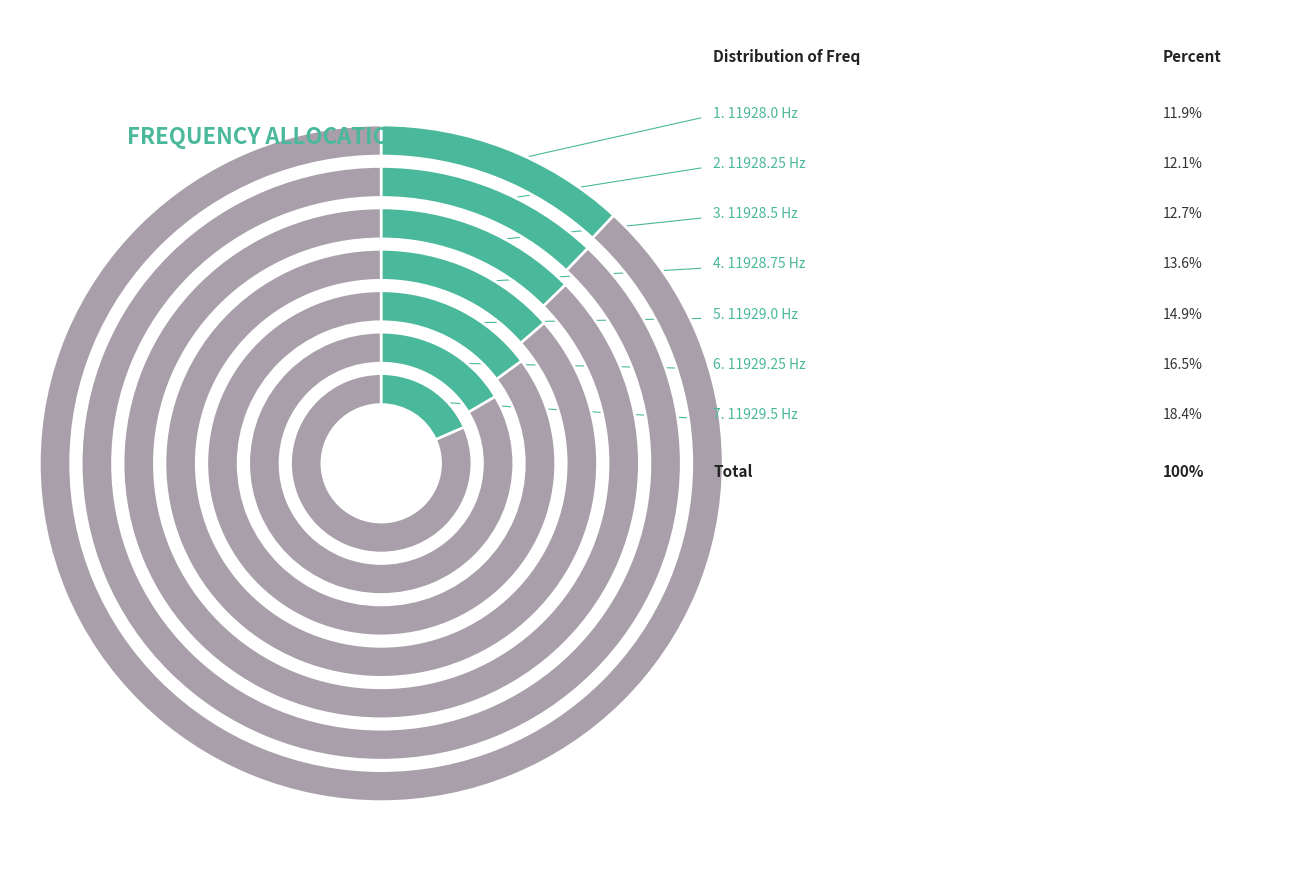

What percentage is the 11928.0 slice, to the nearest percent?

12%